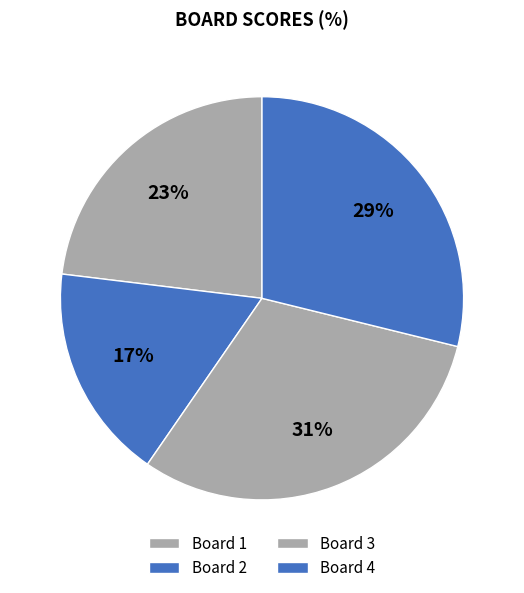

Which category has the smallest portion of the pie?

Board 2